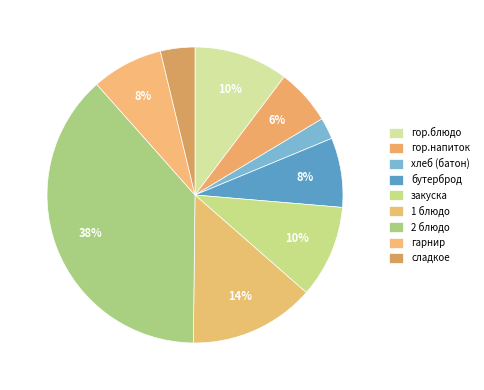

The гарнир slice represents 8% of the pie. True or false?

True